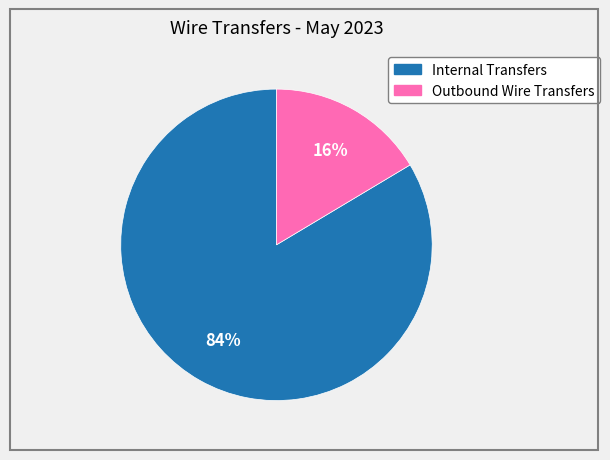

How many slices are in this pie chart?

2